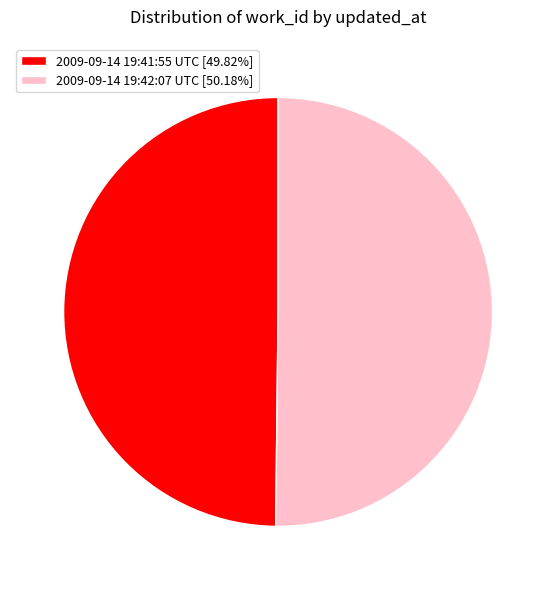

What is the ratio of the value at 2009-09-14 19:41:55 UTC [49.82%] to the value at 2009-09-14 19:42:07 UTC [50.18%]?

1.0